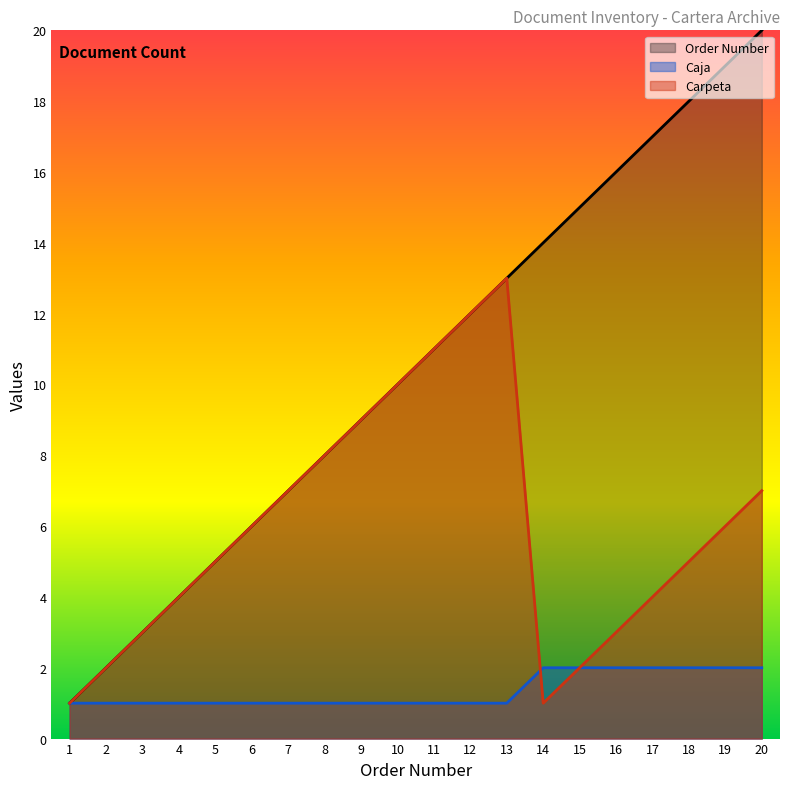

The Caja series shows 1 at 6. True or false?

True